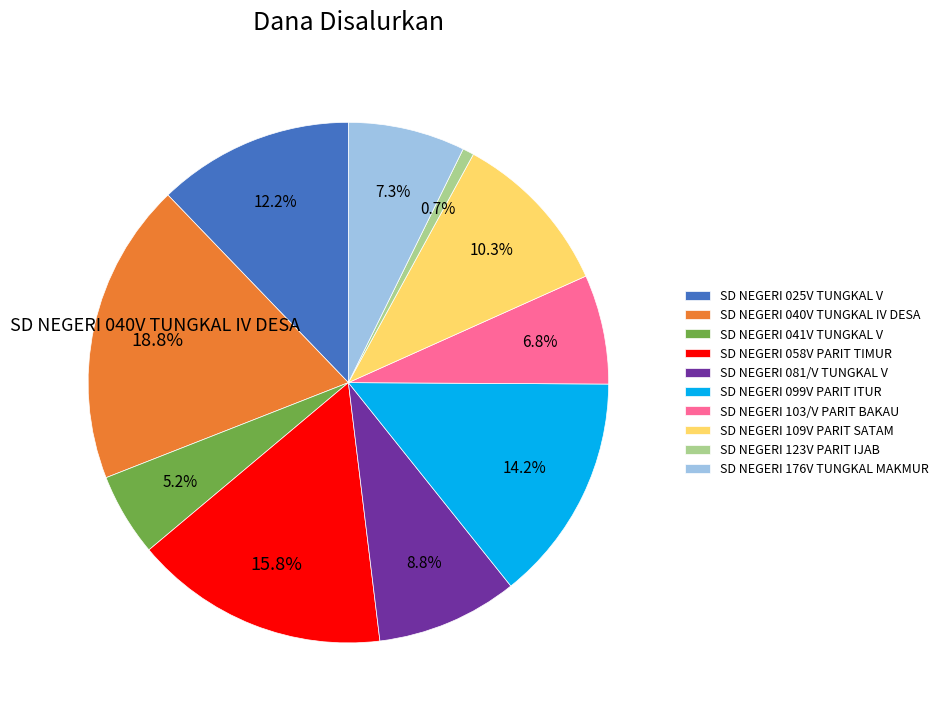

Which slice is the smallest?

SD NEGERI 123V PARIT IJAB